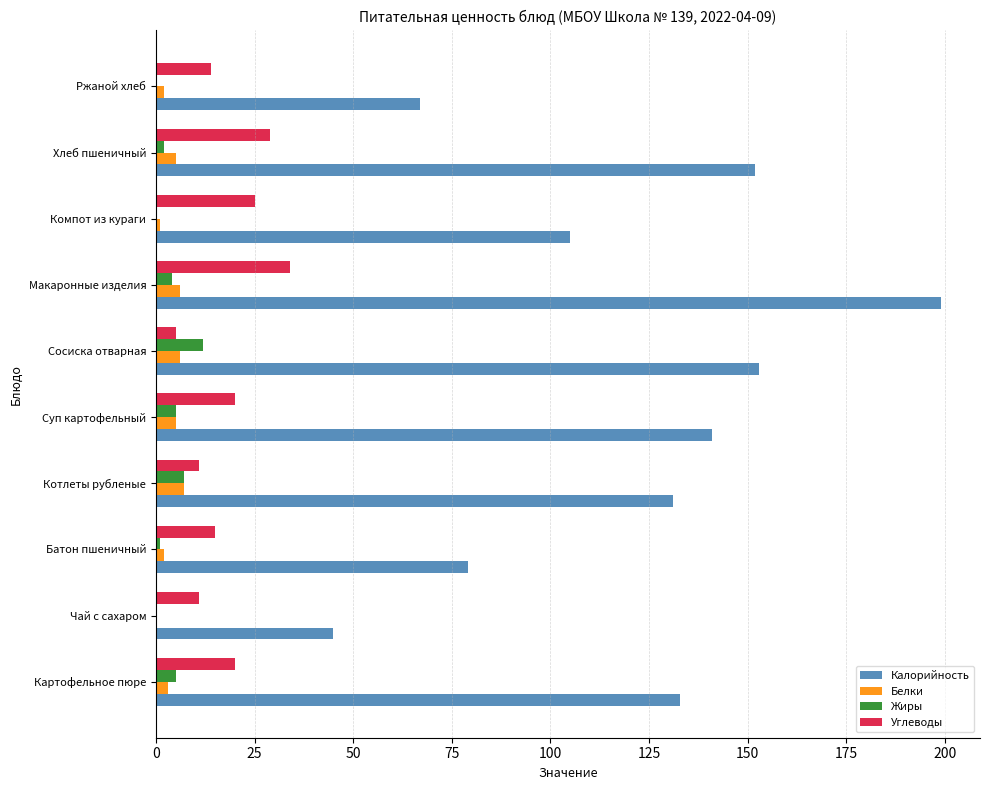

Which series has the largest range (max minus min)?

Калорийность